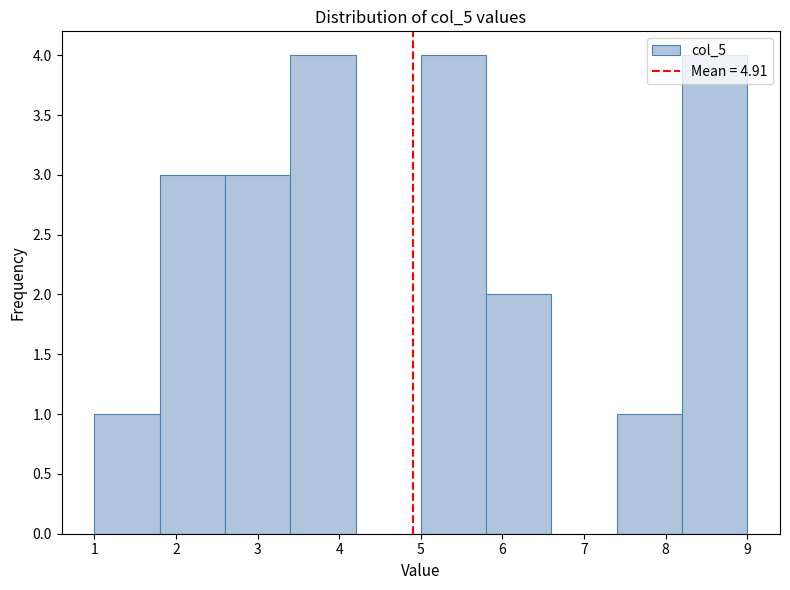

Reading left to right, list every bar in this chart as the range it spans on the x-axis followed by its height. The values are not printed on the chart, so give them approximately, as read against the axis.

1.0 to 1.8: 1
1.8 to 2.6: 3
2.6 to 3.4: 3
3.4 to 4.2: 4
4.2 to 5.0: 0
5.0 to 5.8: 4
5.8 to 6.6: 2
6.6 to 7.4: 0
7.4 to 8.2: 1
8.2 to 9.0: 4